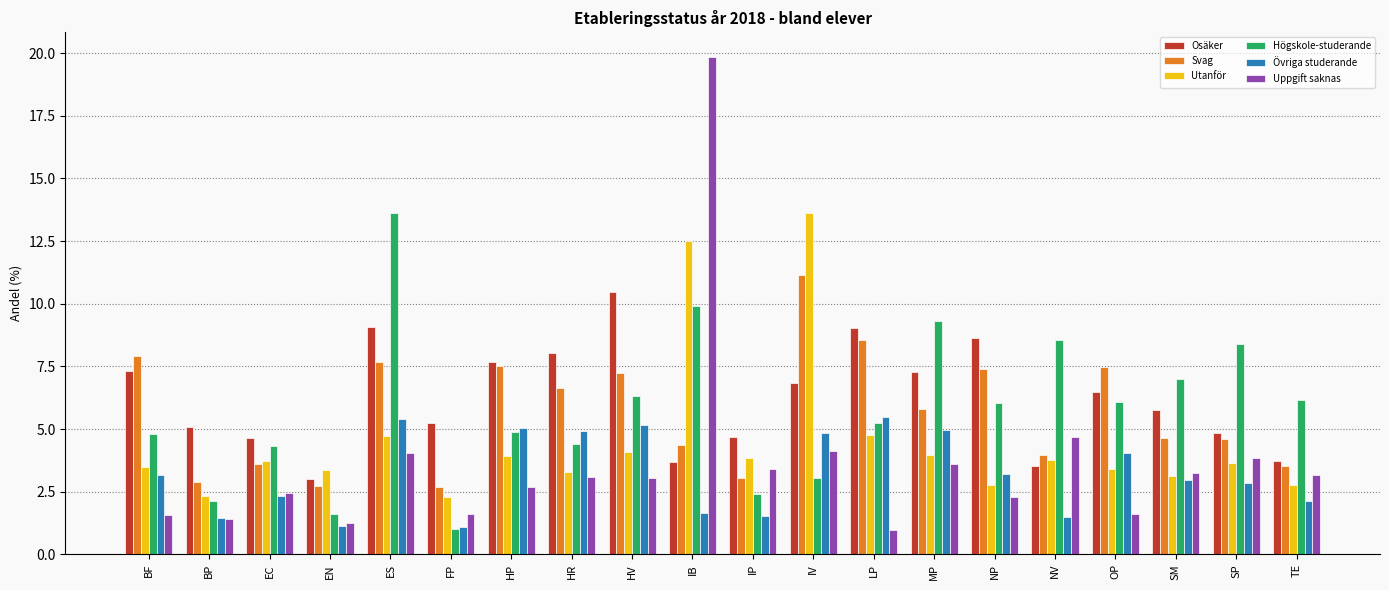

Rank the series at SP from highest to lowest value.

Högskole-studerande, Osäker, Svag, Uppgift saknas, Utanför, Övriga studerande